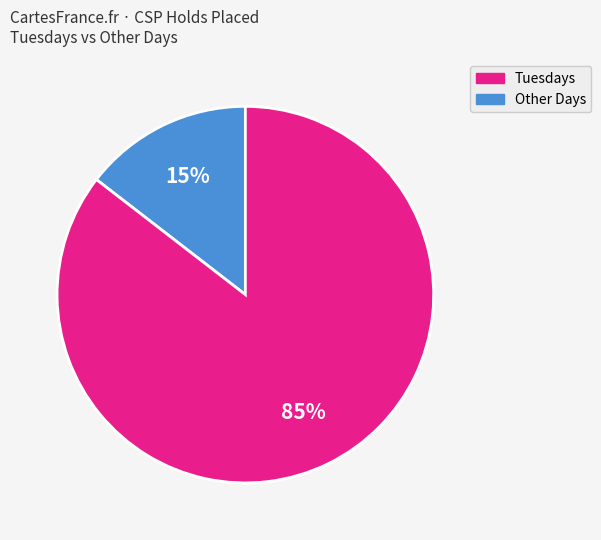

Is there any slice that represents more than half of the pie?

Yes